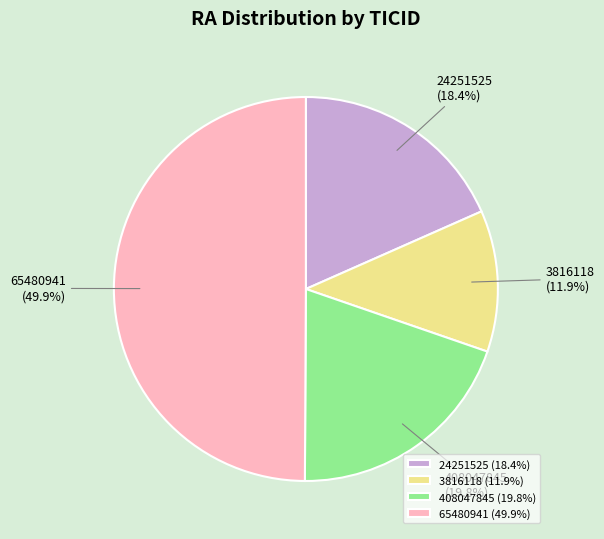

True or false: 3816118 accounts for 17% of the total.

False